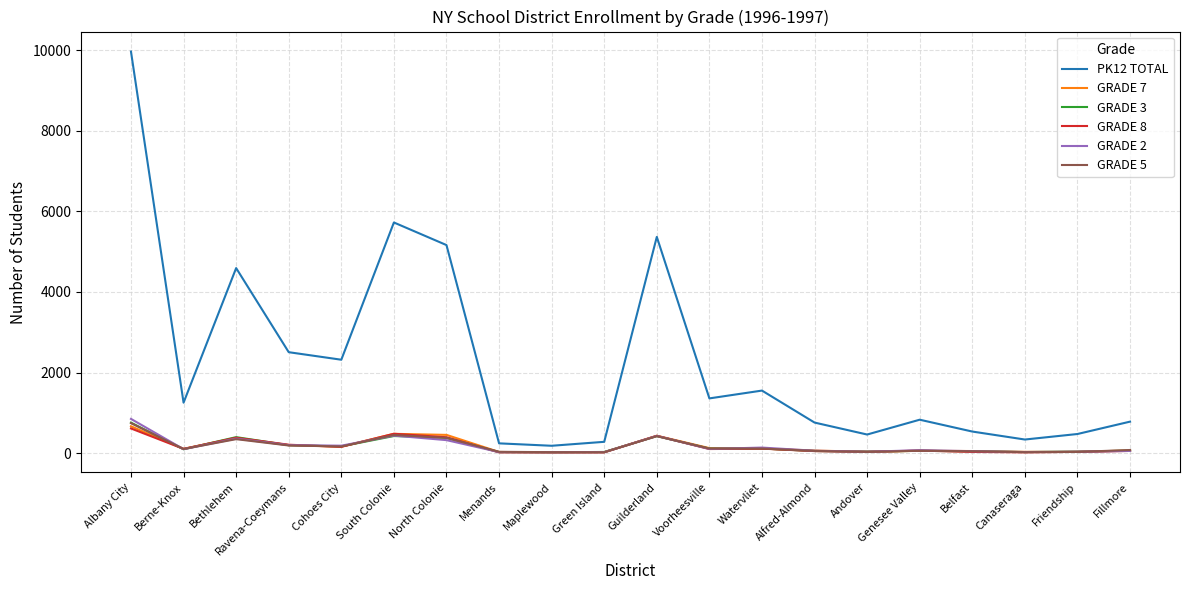

What is the sum of the PK12 TOTAL values at Guilderland and Albany City?

15334